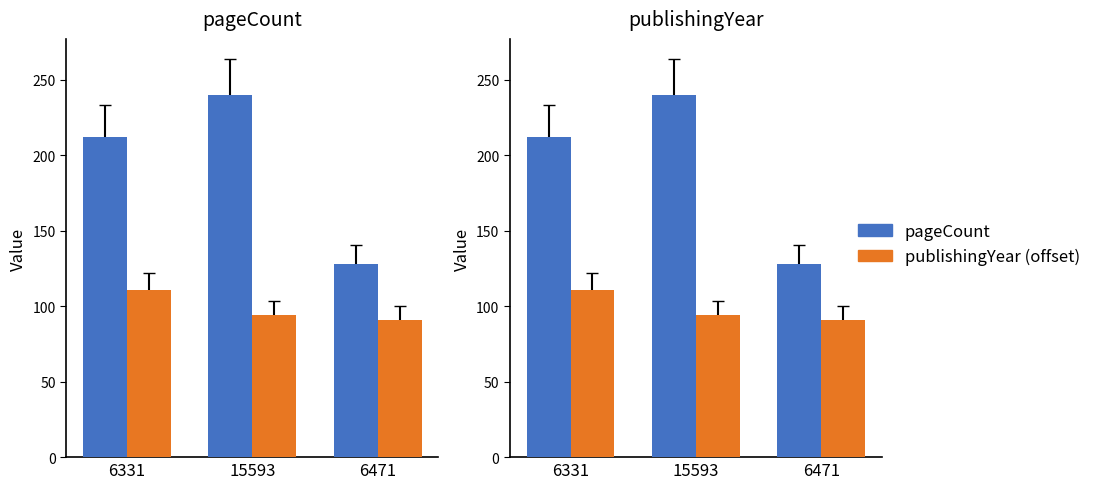

What is the difference between the highest and lowest values at 15593?

146